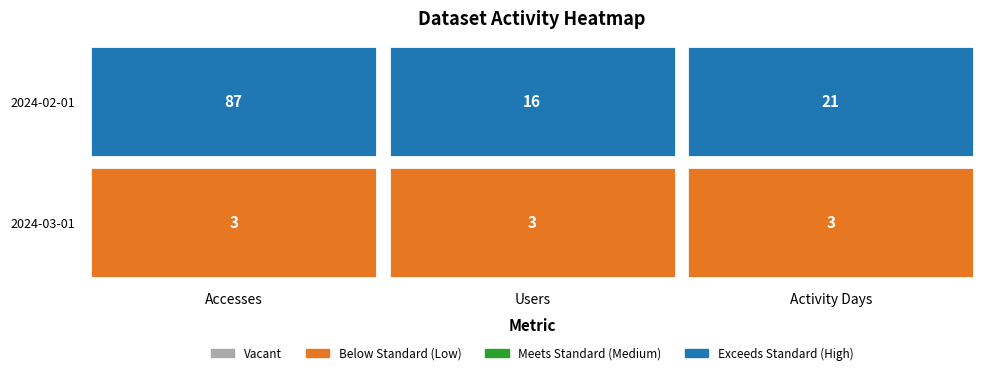

How many data points does each series have?

3